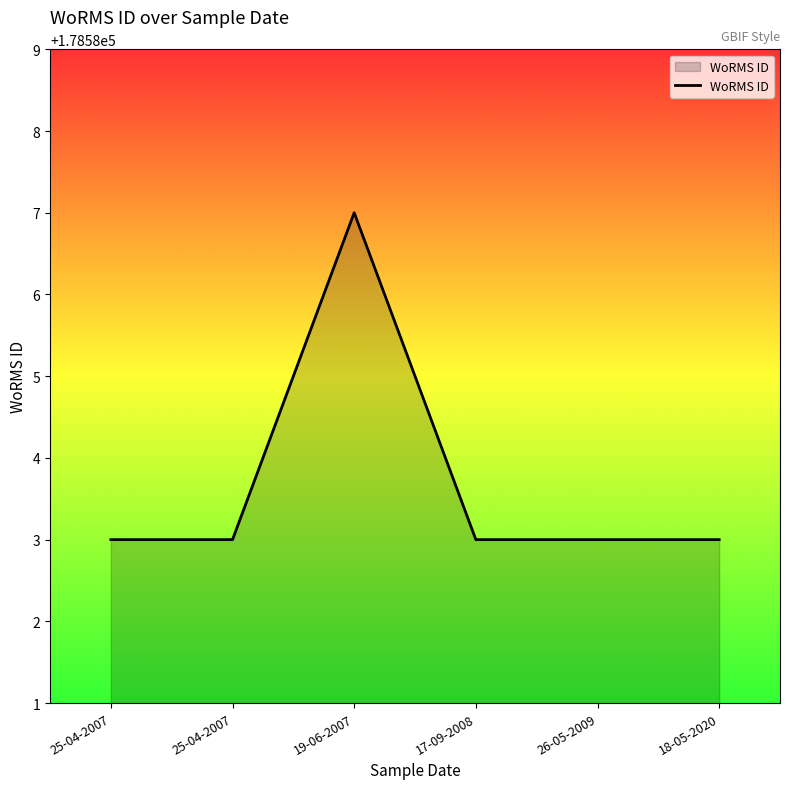

What is the greatest value displayed?

178587